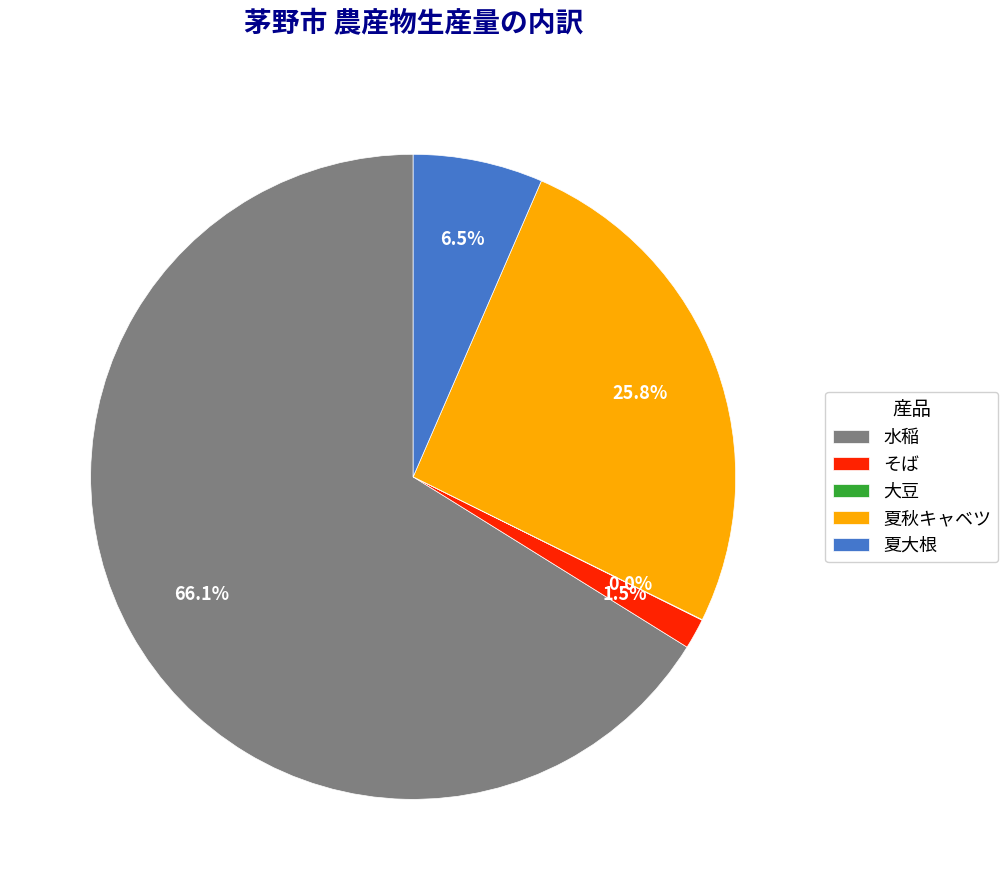

Does any single category account for the majority?

Yes